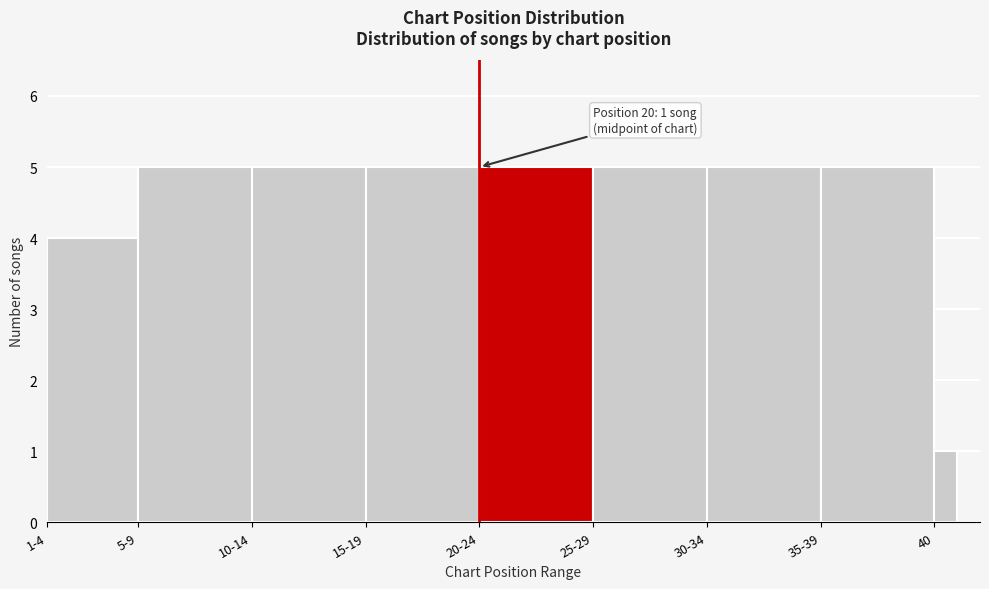

Reading right to left, extract all data points from this chart.

40=1	35-39=5	30-34=5	25-29=5	20-24=5	15-19=5	10-14=5	5-9=5	1-4=4